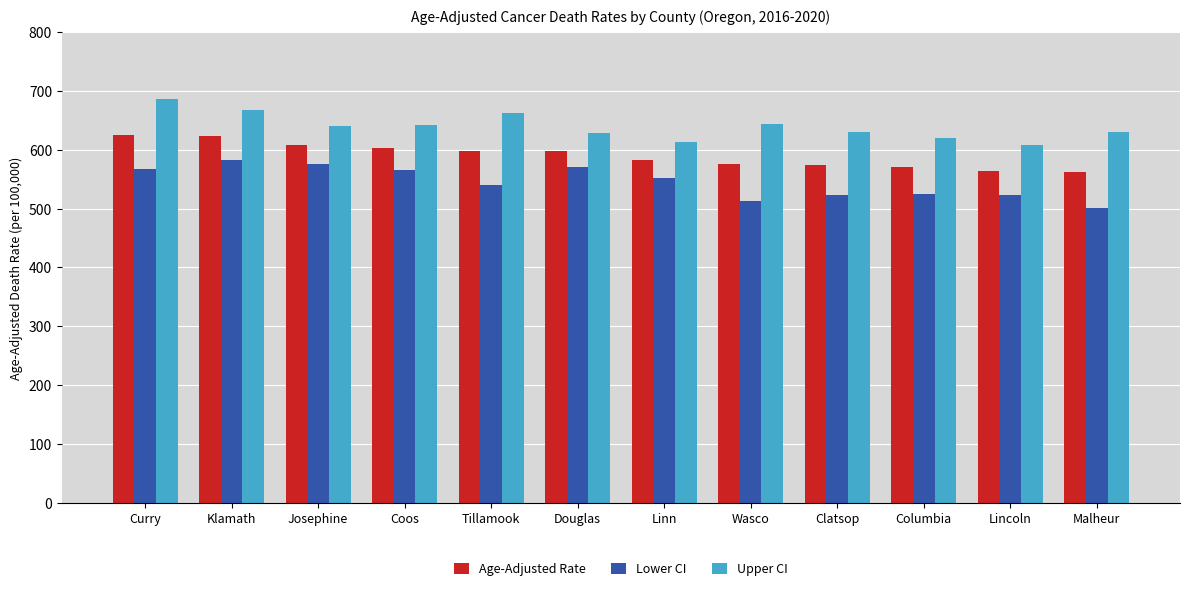

List the series in order of their overall mean, highest first.

Upper CI, Age-Adjusted Rate, Lower CI